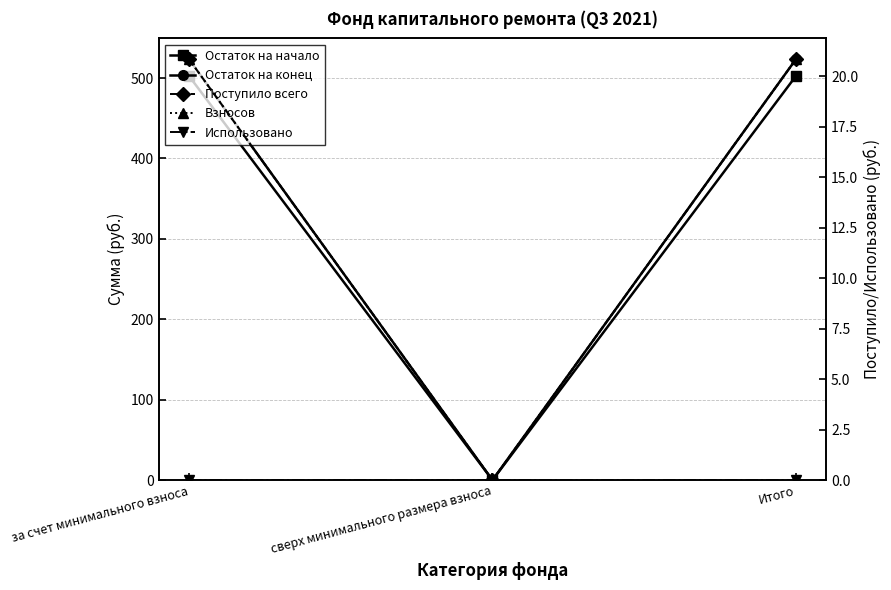

Which category has the highest value in the Остаток на начало series?

за счет минимального взноса